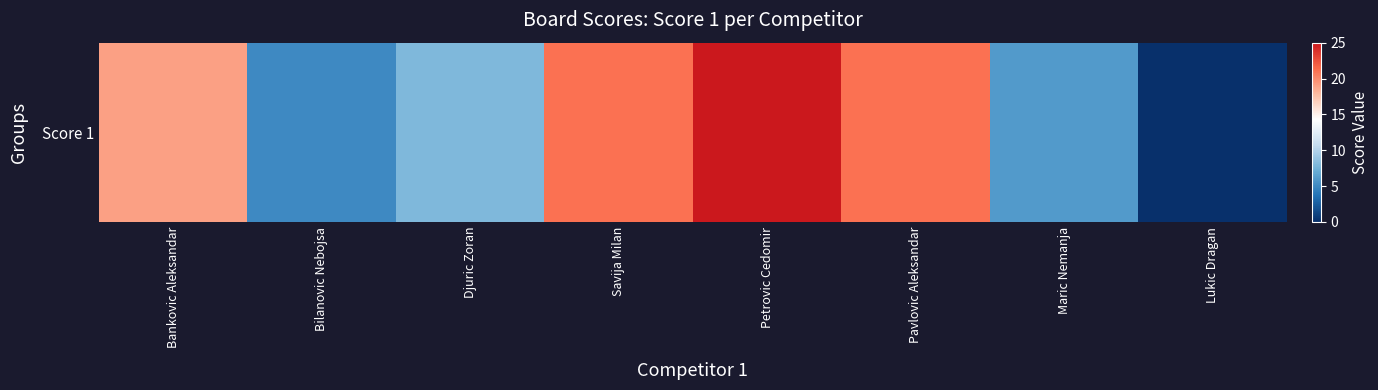

What is the approximate value at Savija Milan, to the nearest 5?

20